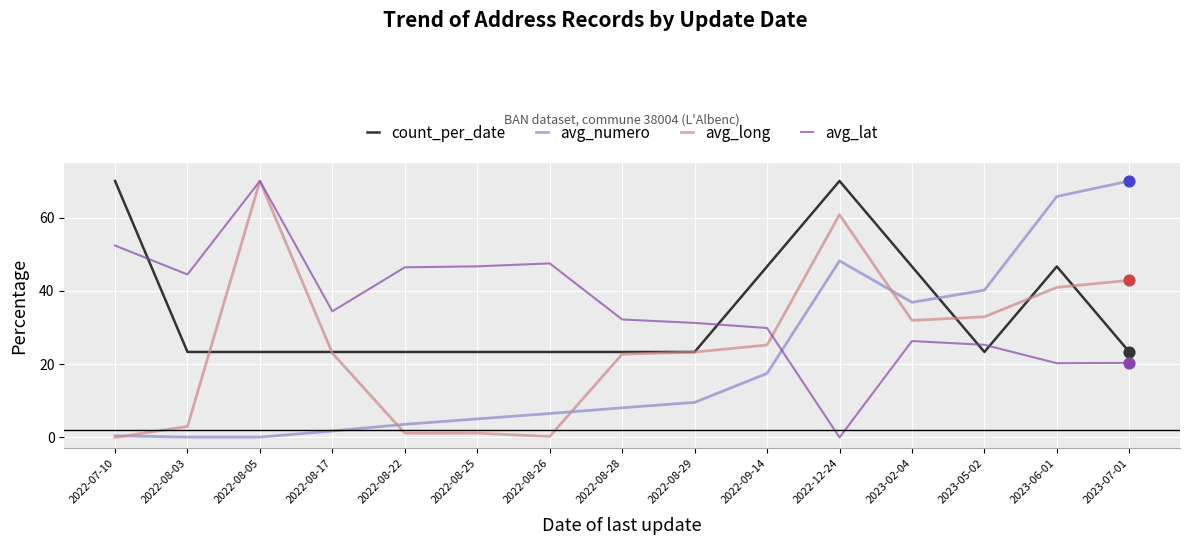

At which category is the sum across all series the highest?

2022-12-24